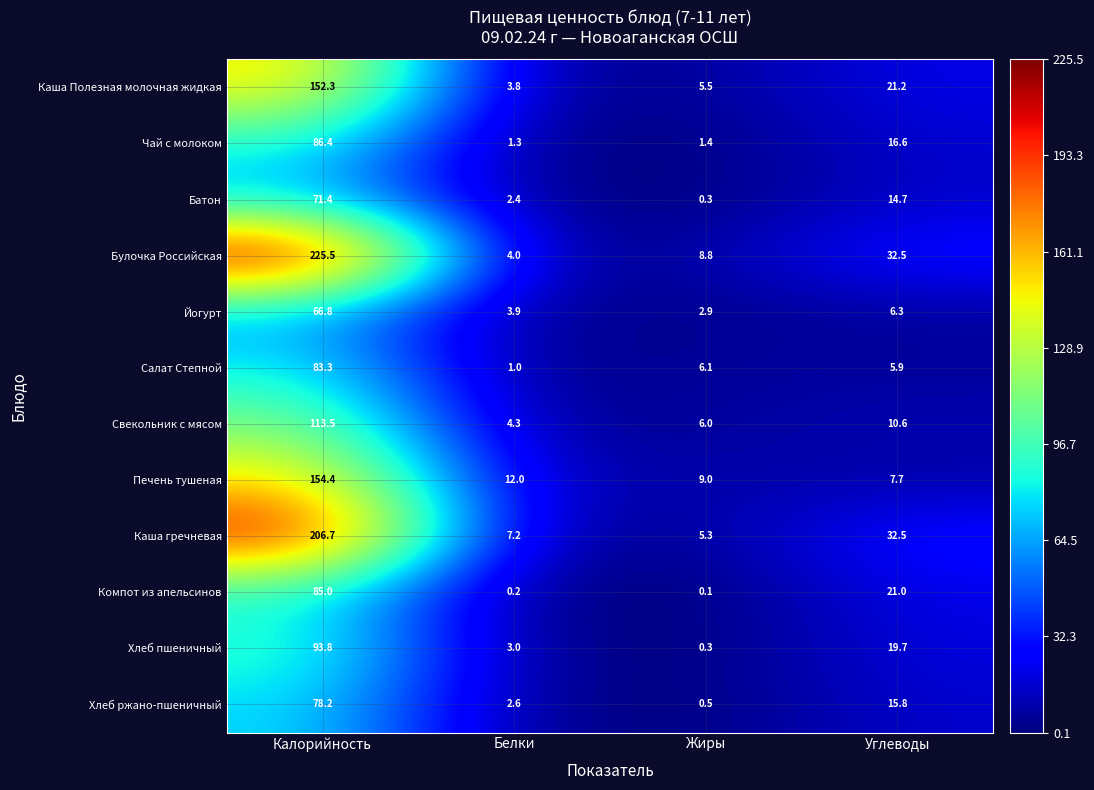

What is the difference between the Салат Степной values at Углеводы and Калорийность?

77.4